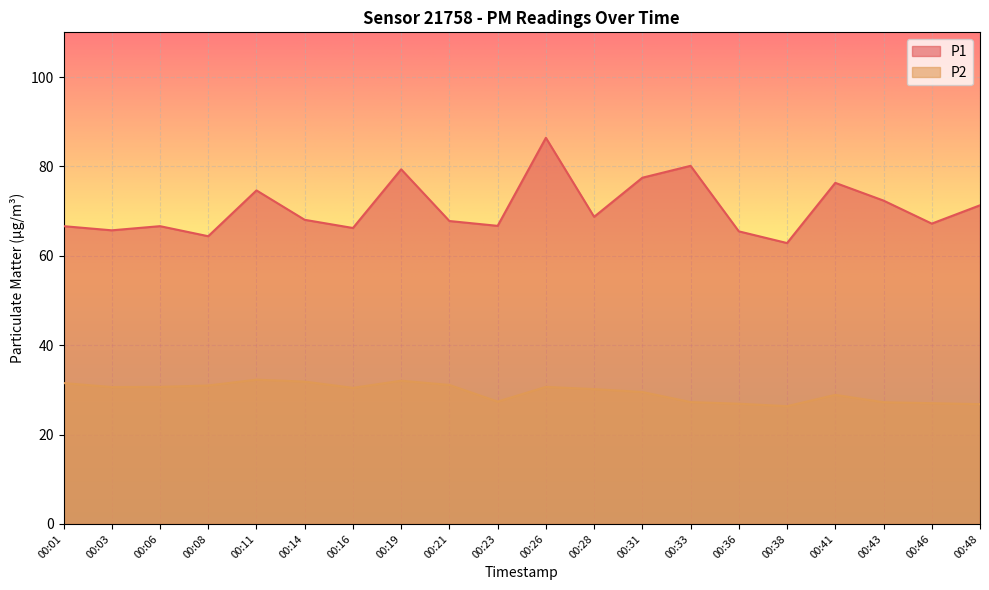

What value does the P1 series have at 00:31?

77.5